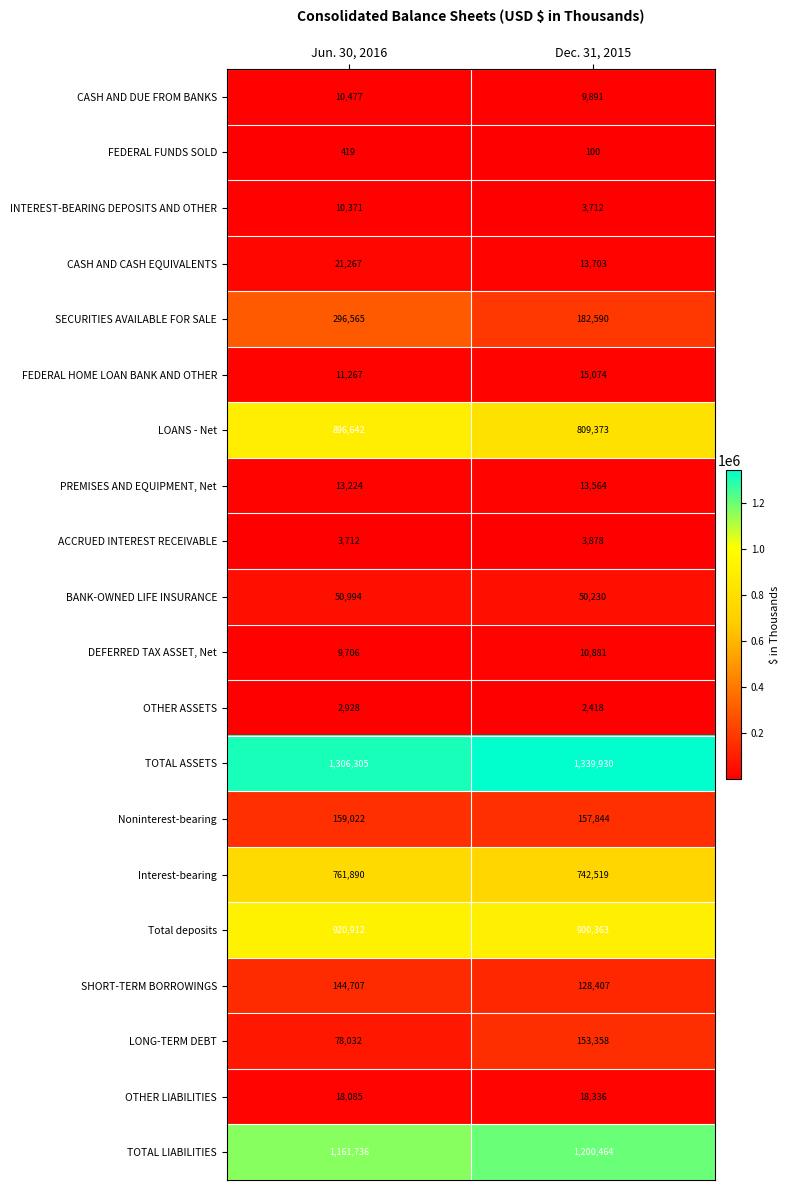

Read the TOTAL LIABILITIES value at Dec. 31, 2015.

1200464